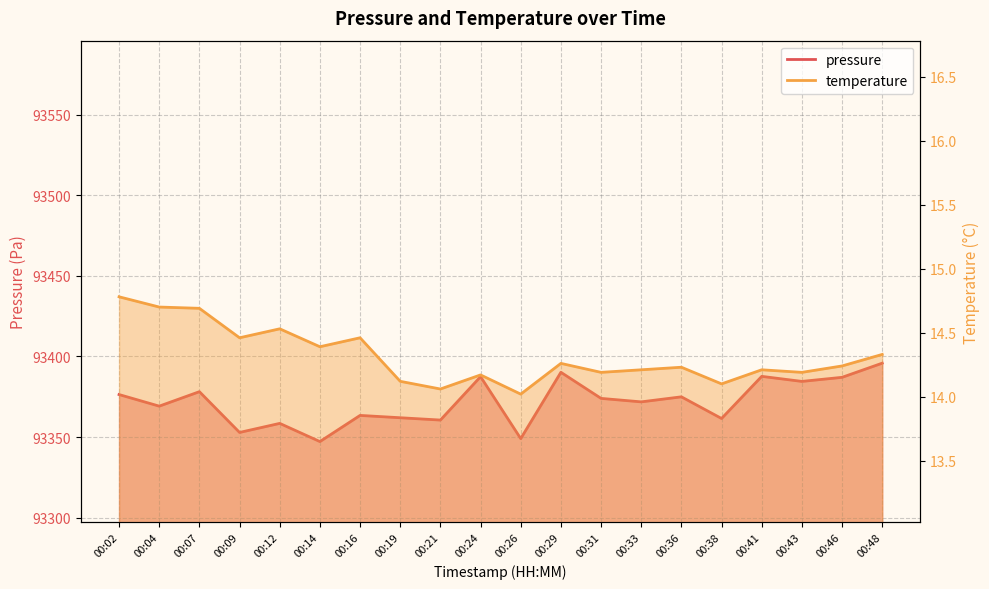

Which series changed the most between 00:02 and 00:24?

pressure